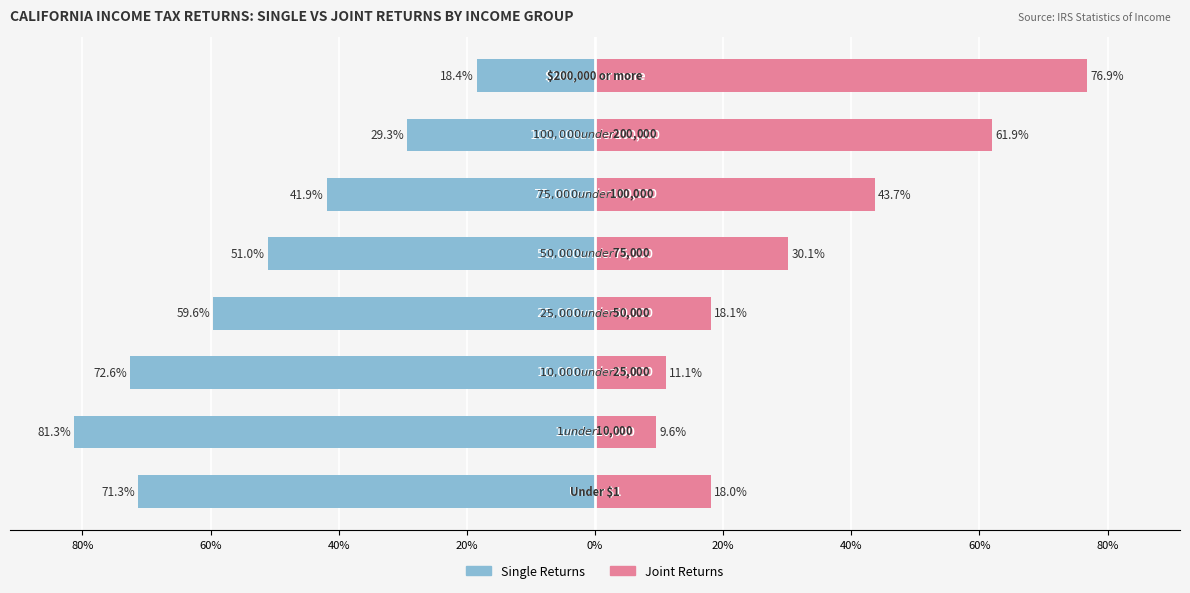

Is the value of Joint Returns at 40% greater than the value of Single Returns at 80%?

Yes